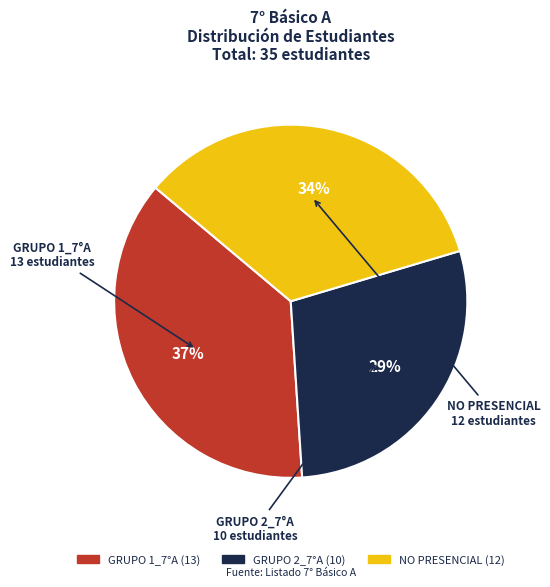

Combined, do GRUPO 1_7°A and NO PRESENCIAL account for over 50%?

Yes